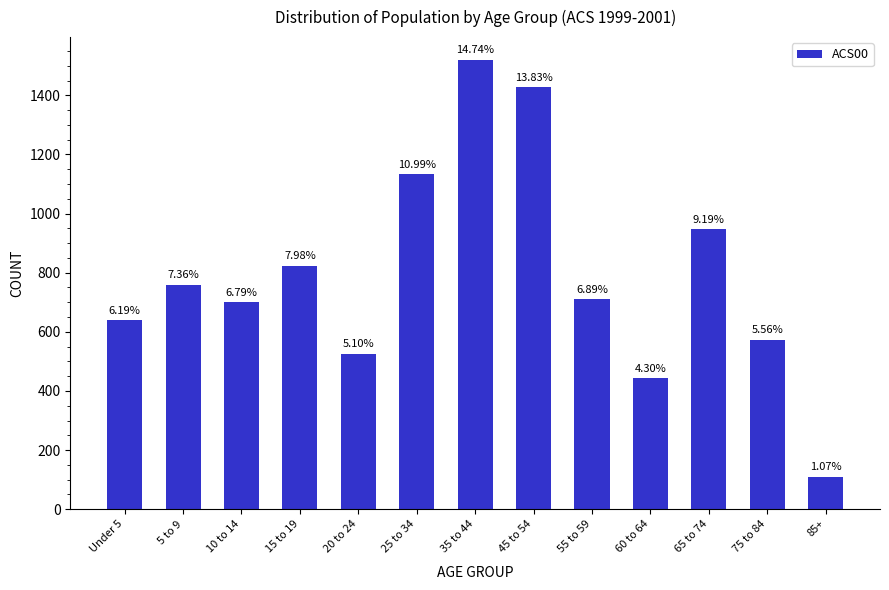

Does the chart contain any negative values?

No